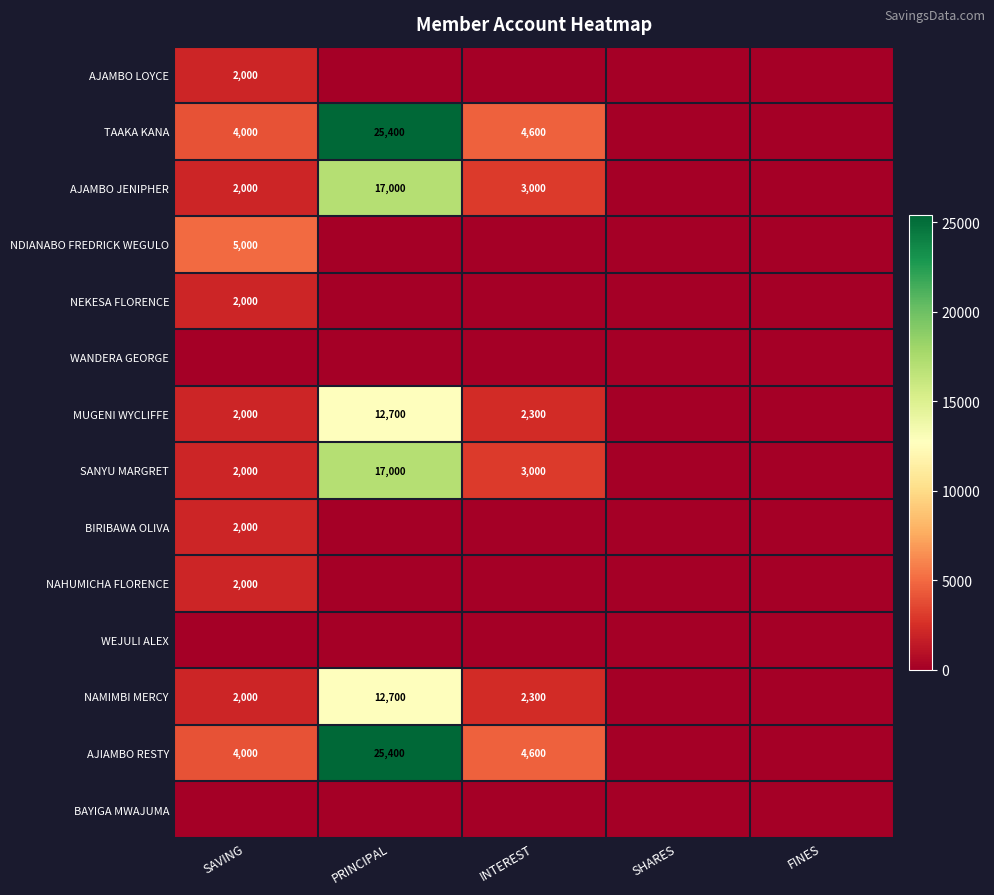

True or false: NAHUMICHA FLORENCE has a value of 3352 at SAVING.

False